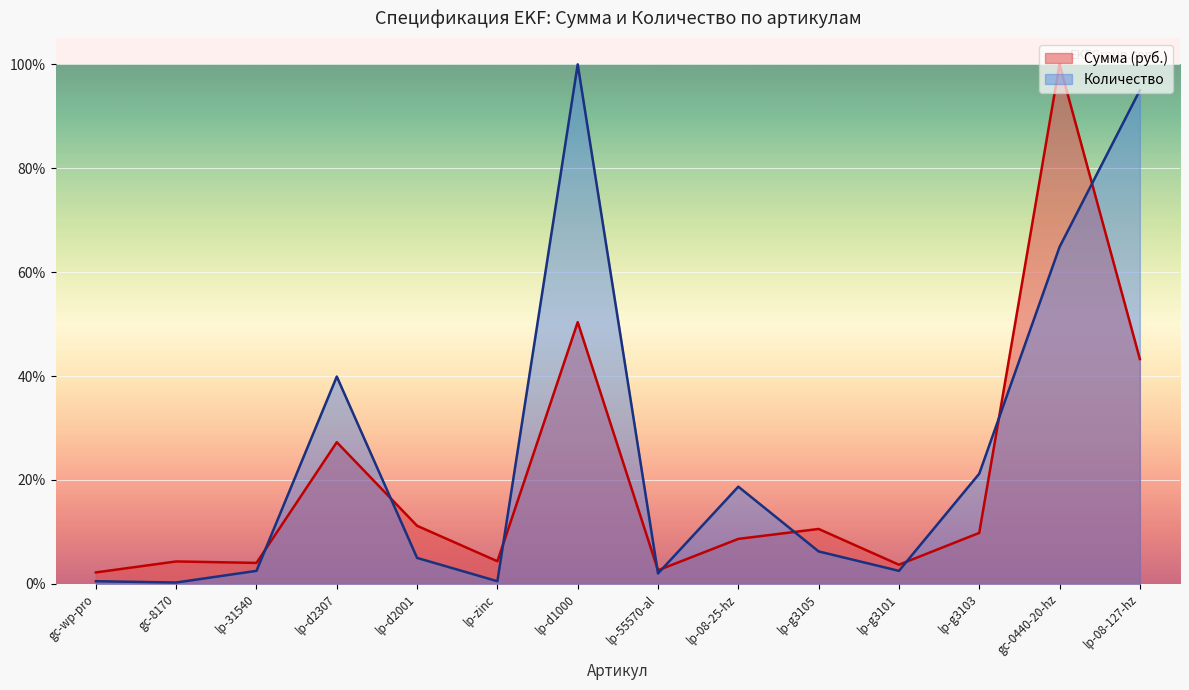

Which series has the largest total across all categories?

Количество